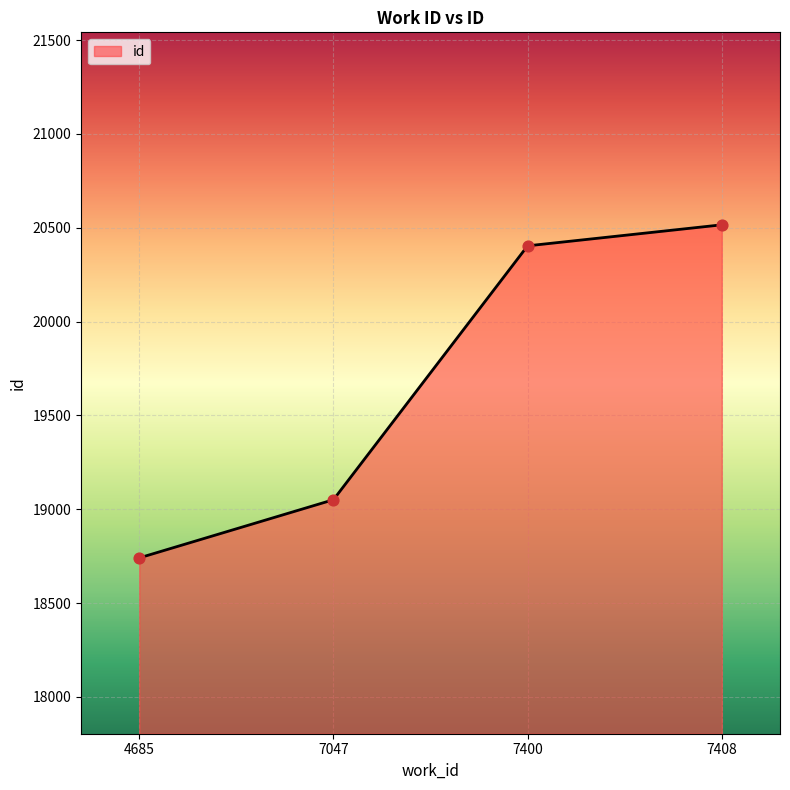

What is the change in value from 7047 to 7400?

+1353